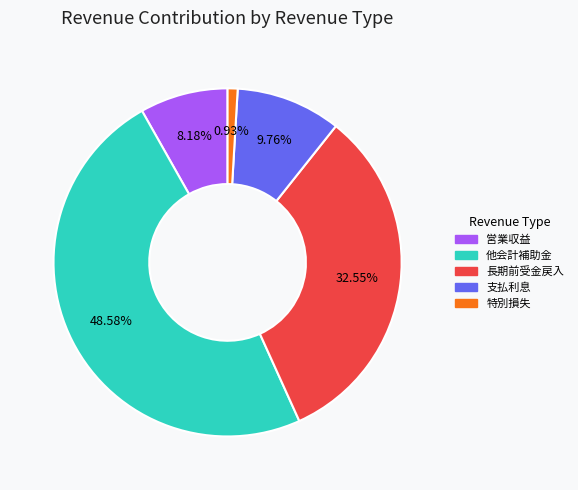

Which has a higher value, 他会計補助金 or 営業収益?

他会計補助金